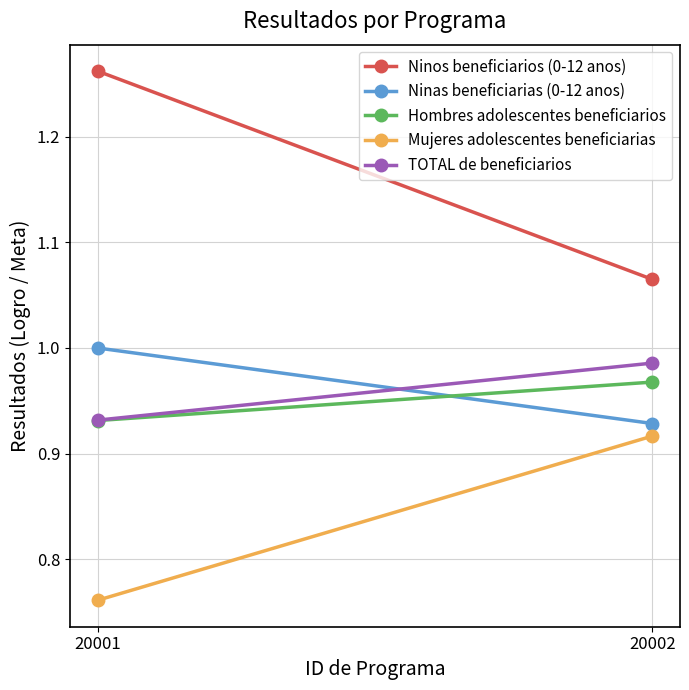

What is the smallest value displayed?

0.8